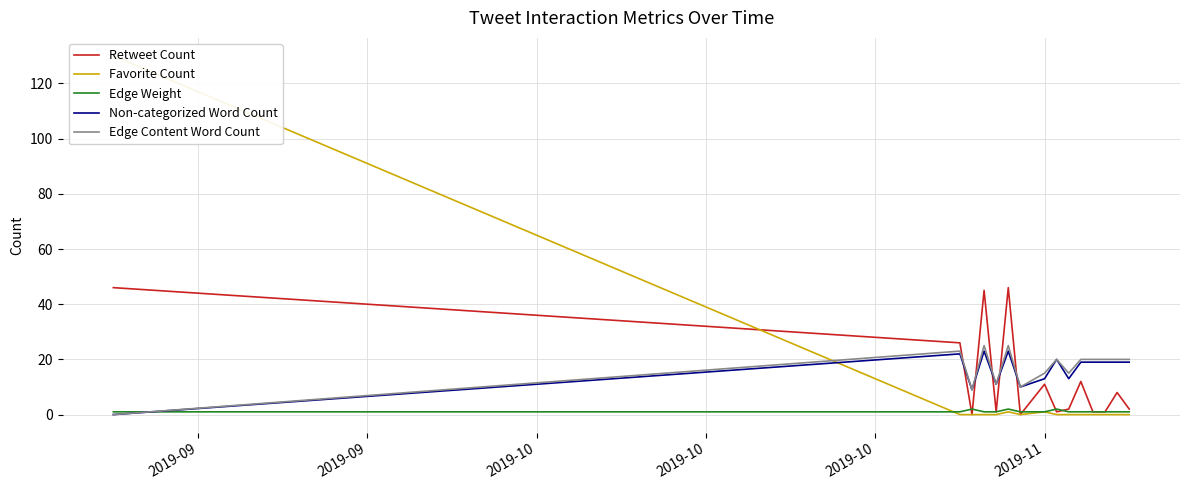

What is the sum of all Edge Content Word Count values?

253